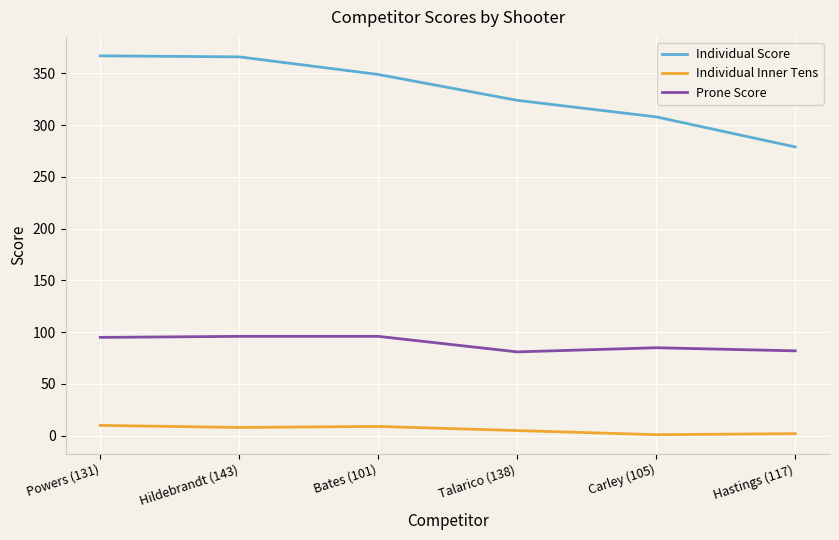

Is it true that Individual Score equals 324 at Talarico (138)?

True